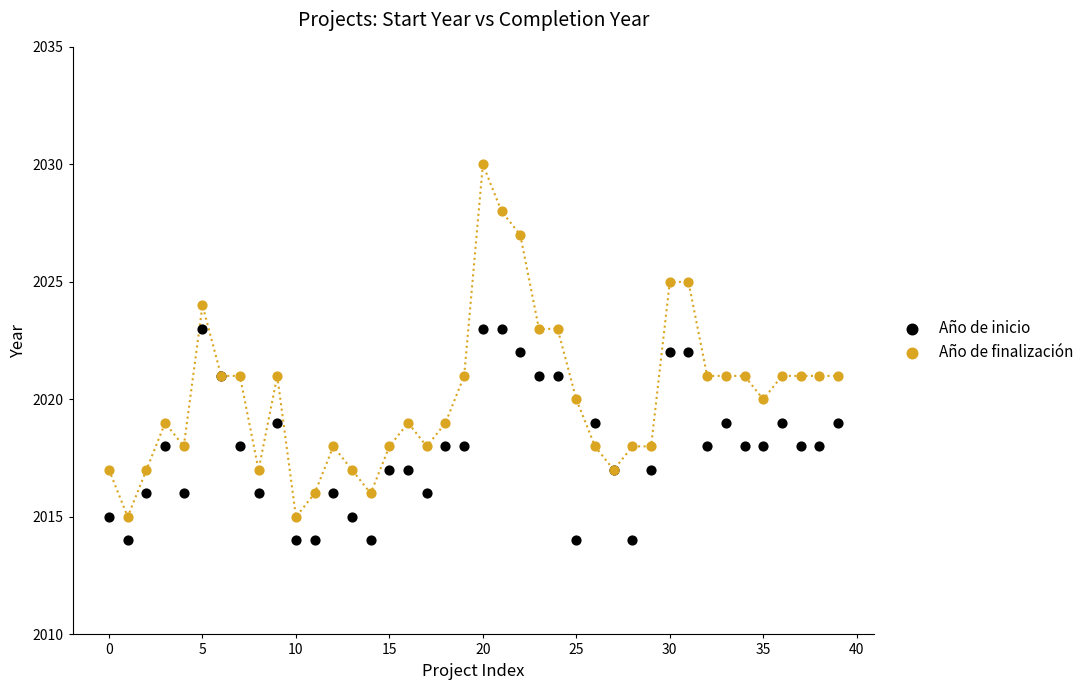

What are all the series names shown in the legend?

Año de inicio, Año de finalización